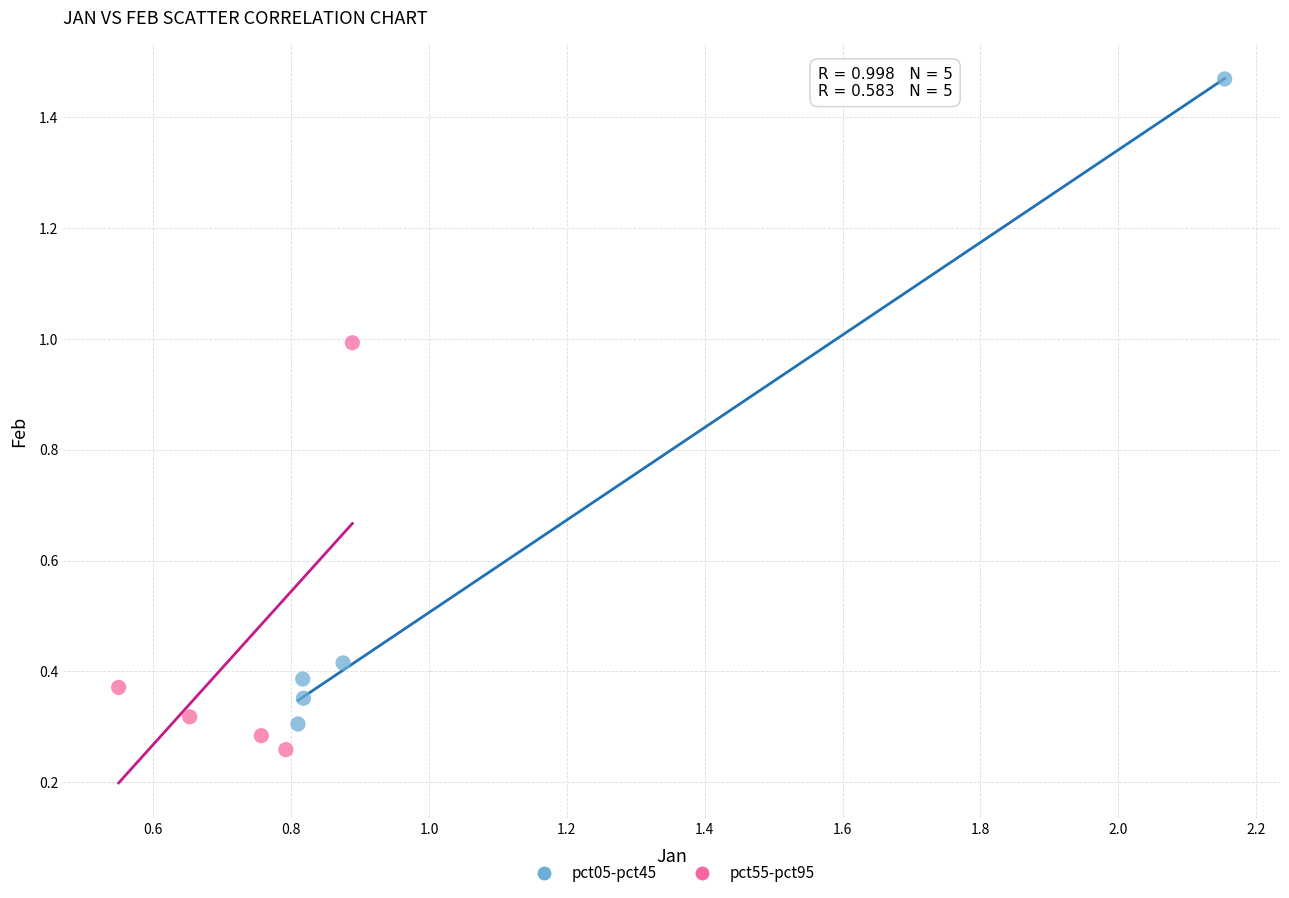

Which series reaches the minimum Y coordinate?

pct55-pct95